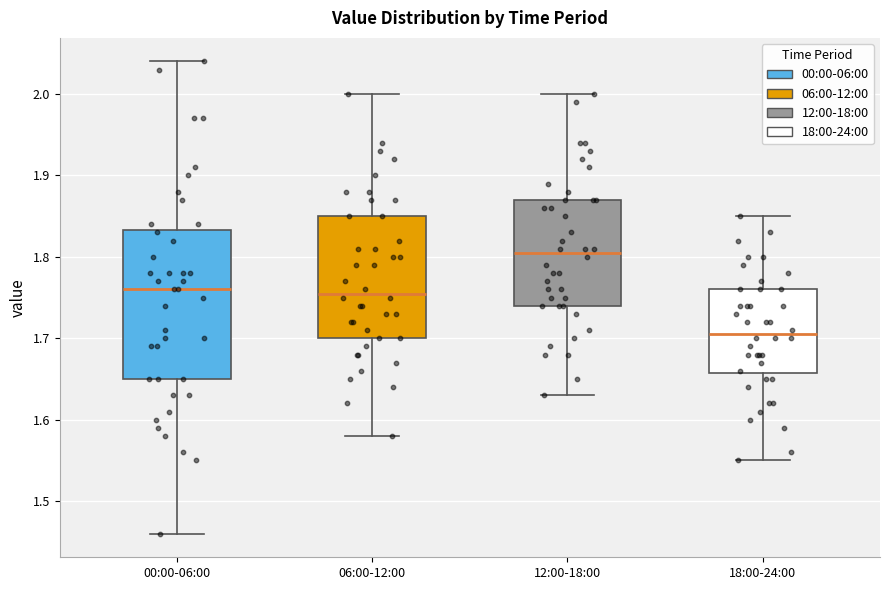

Reading left to right, transcribe this box plot: for each box, give where its median line is, the range the box spans, and where its two whiskers end, as read against the y-axis. The values are not printed on the chart, so give them approximately, as read against the axis.

00:00-06:00: median 1.76, box 1.65 to 1.83, whiskers 1.46 to 2.04
06:00-12:00: median 1.76, box 1.70 to 1.85, whiskers 1.58 to 2.00
12:00-18:00: median 1.81, box 1.74 to 1.87, whiskers 1.63 to 2.00
18:00-24:00: median 1.71, box 1.66 to 1.76, whiskers 1.55 to 1.85